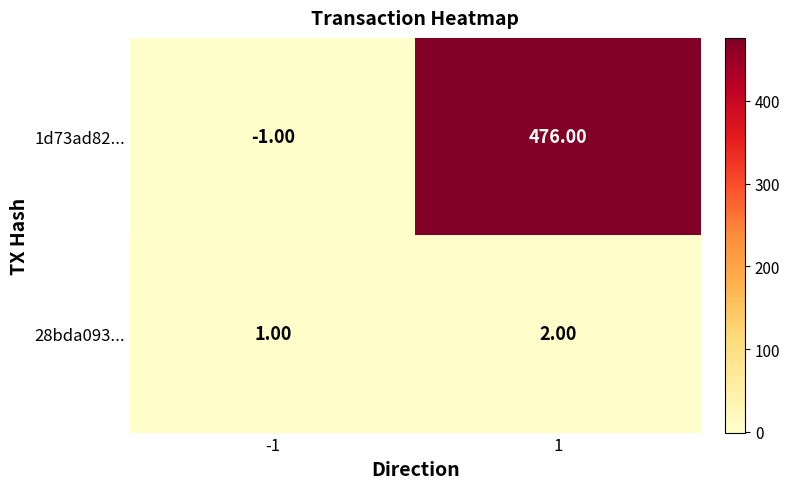

At which category is the sum across all series the highest?

1